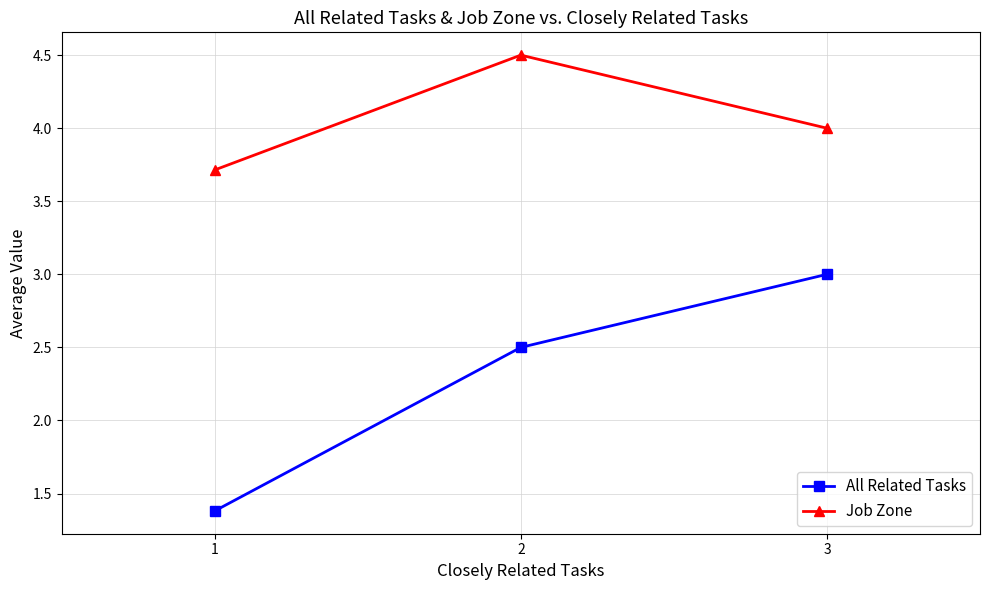

Does the chart have visible grid lines?

Yes